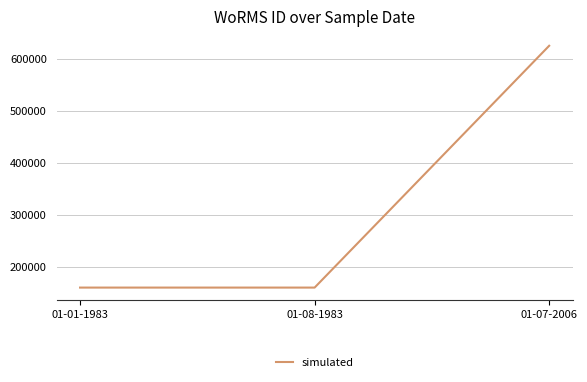

What is the sum of the values at 01-01-1983 and 01-07-2006?

785529